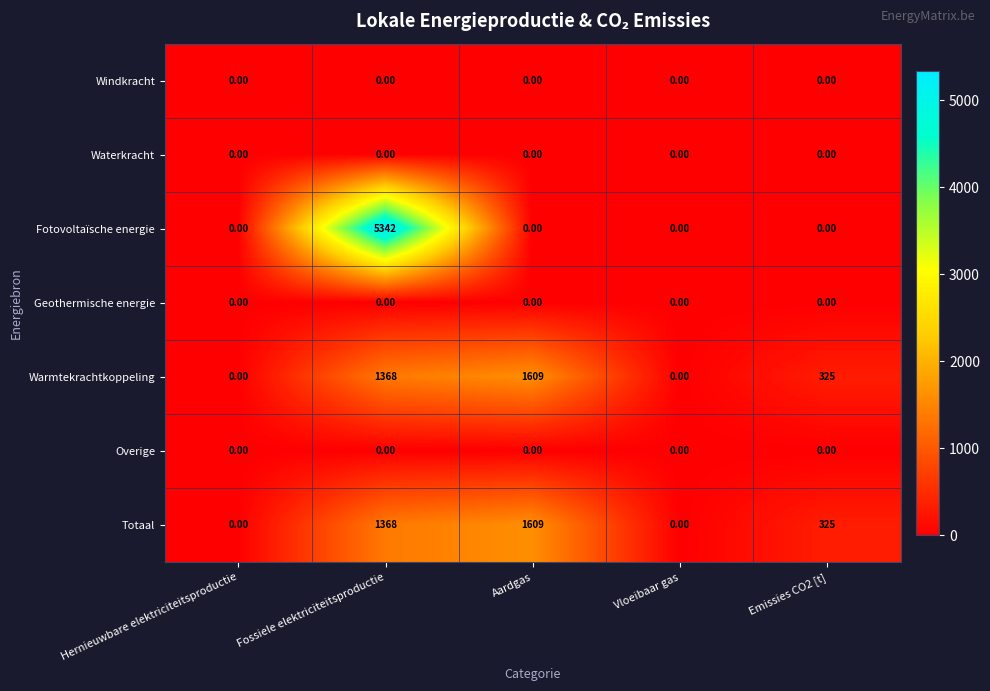

What is the total value across all series at Fossiele elektriciteitsproductie?

8078